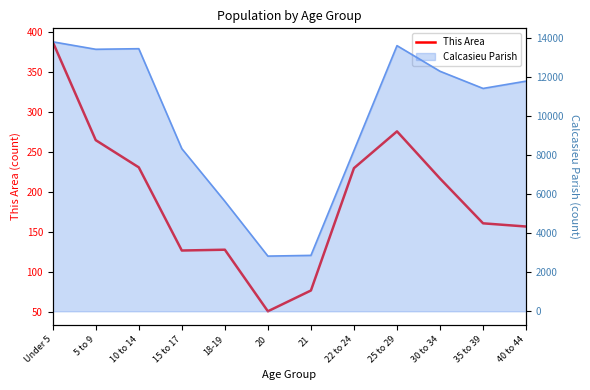

True or false: the data has more than 2 interior local peaks.

False